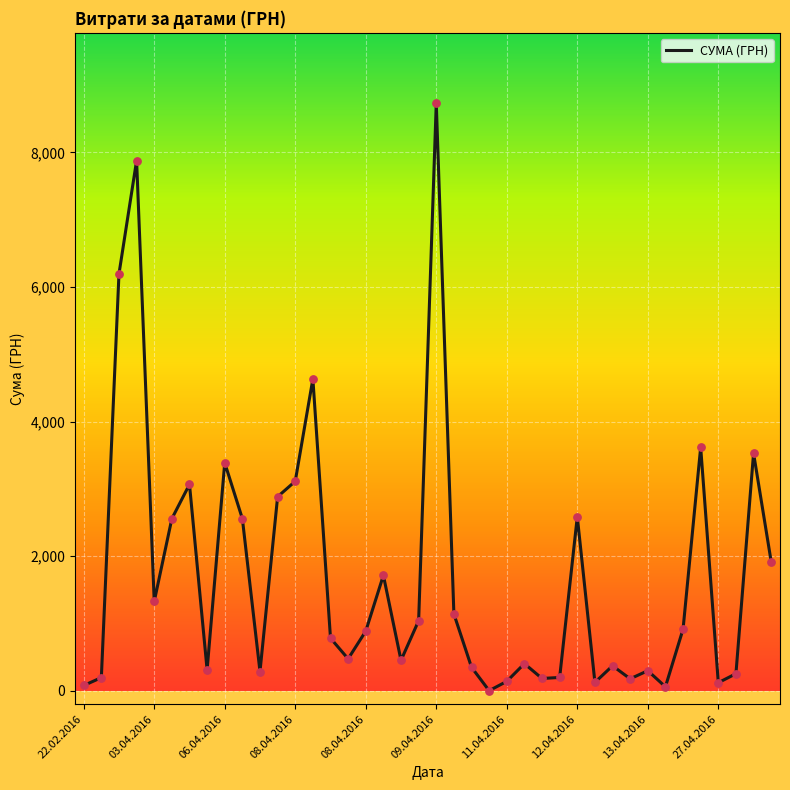

What is the difference between the maximum and minimum values?

8728.5